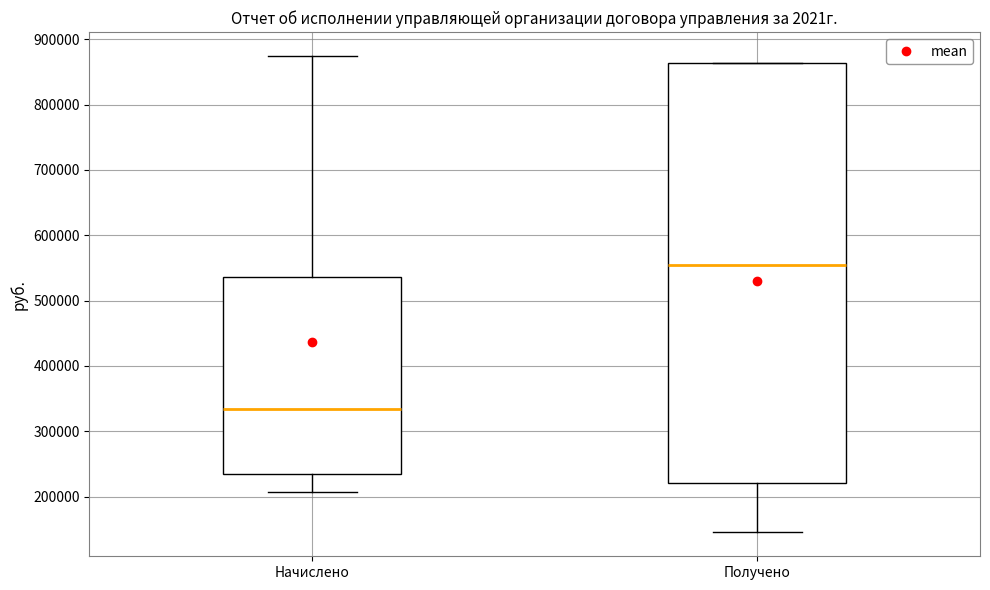

Reading left to right, read every box against the y-axis: the position of its median line, the range the box covers, and the ends of its whiskers. The values are not printed on the chart, so give them approximately, as read against the axis.

Начислено: median 330000, box 240000 to 540000, whiskers 210000 to 870000
Получено: median 560000, box 220000 to 860000, whiskers 150000 to 860000